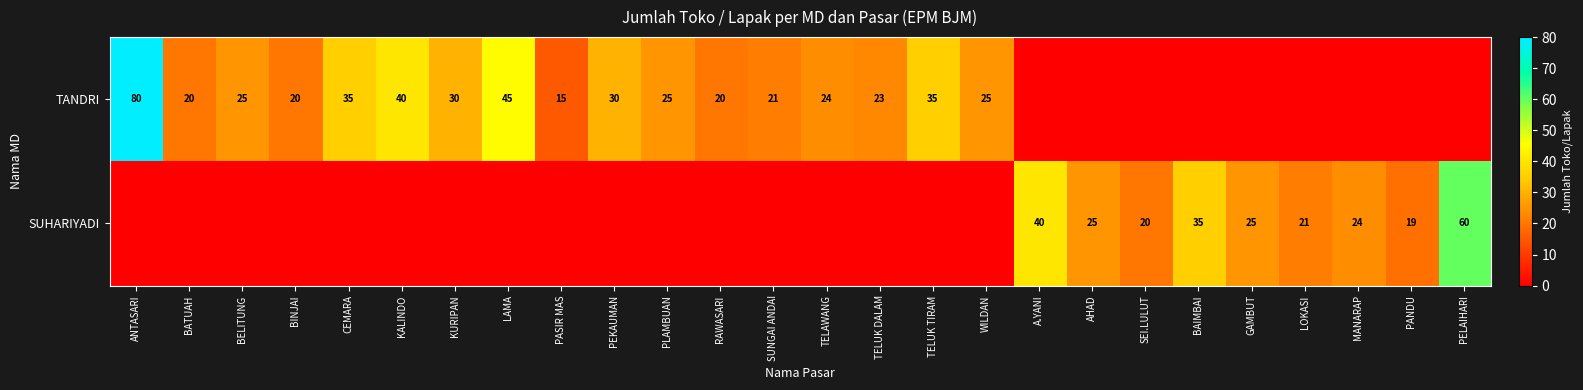

The value of TANDRI at KURIPAN is 30. True or false?

True